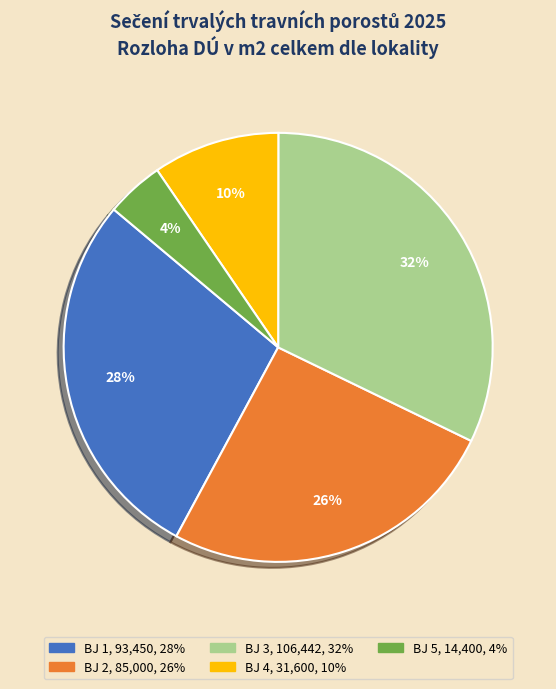

True or false: BJ 3 accounts for 44% of the total.

False